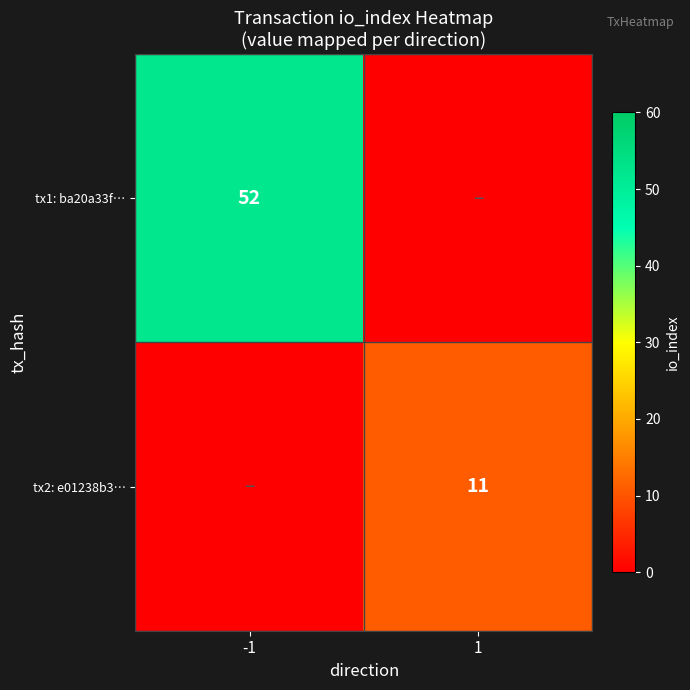

The value of tx2: e01238b3… at 1 is 11. True or false?

True